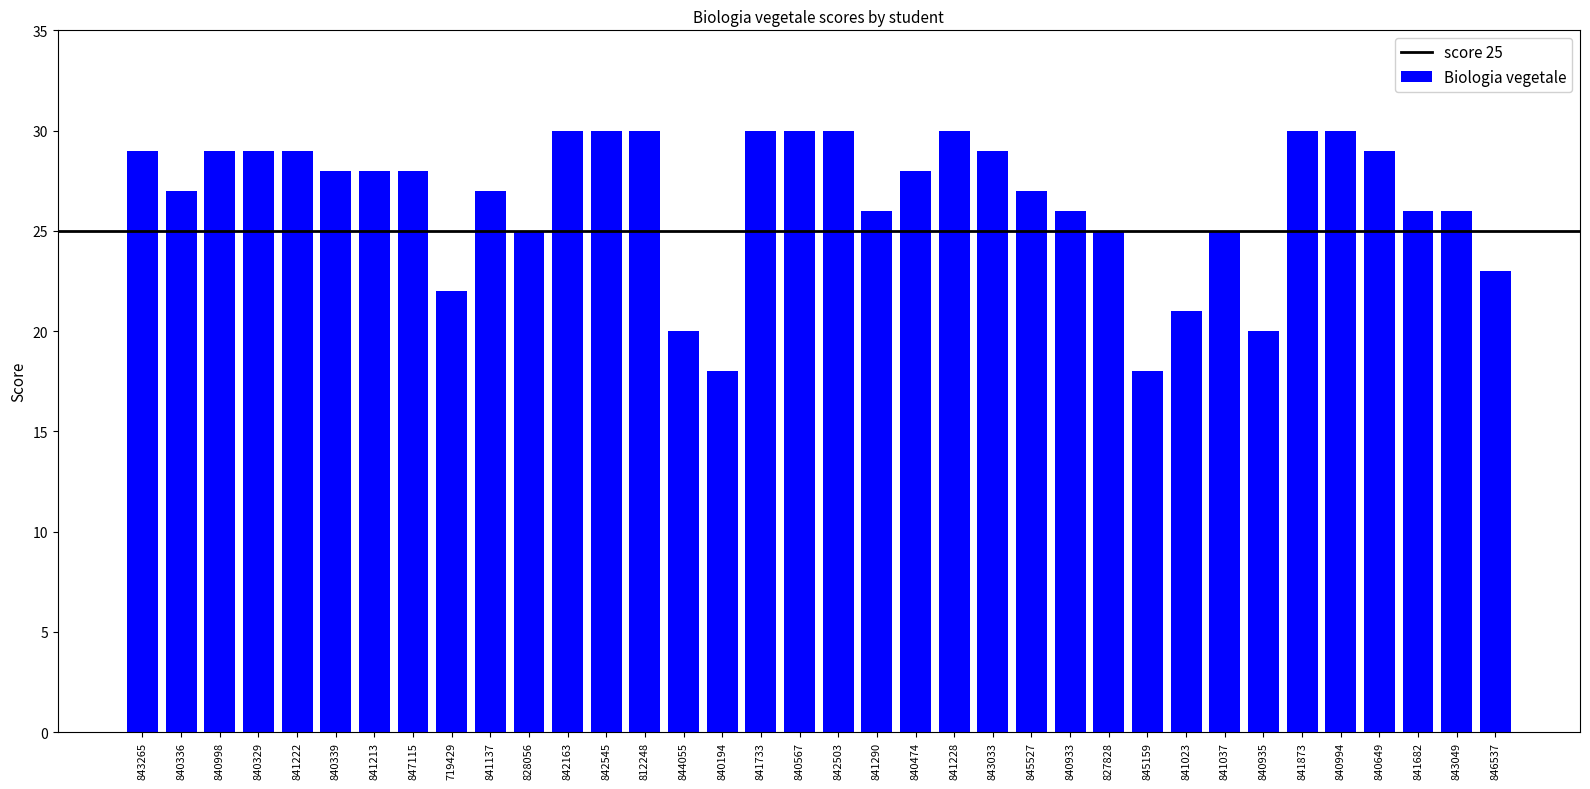

What is the average value?

27